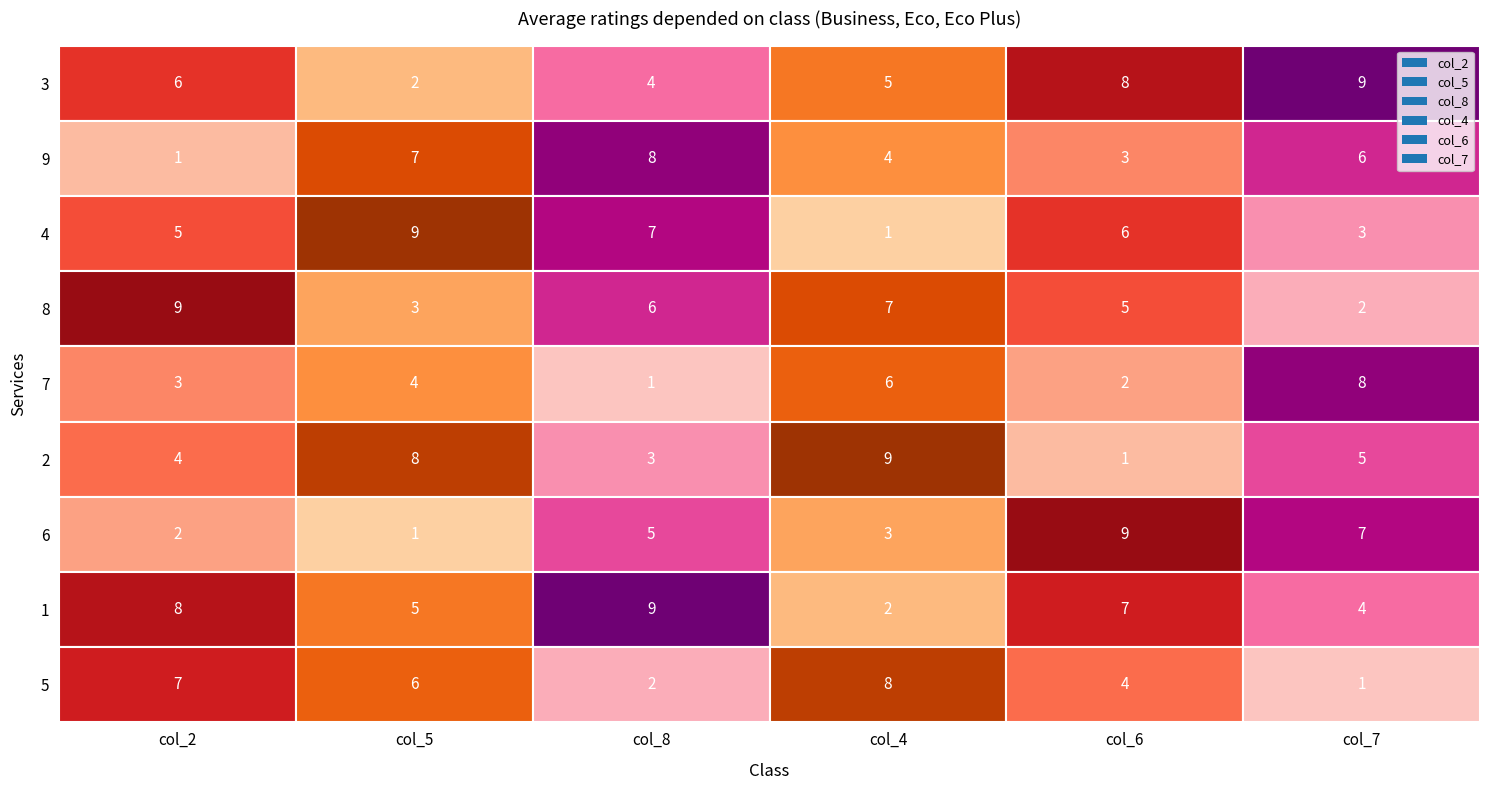

At which label does col_4 first exceed 5?

8